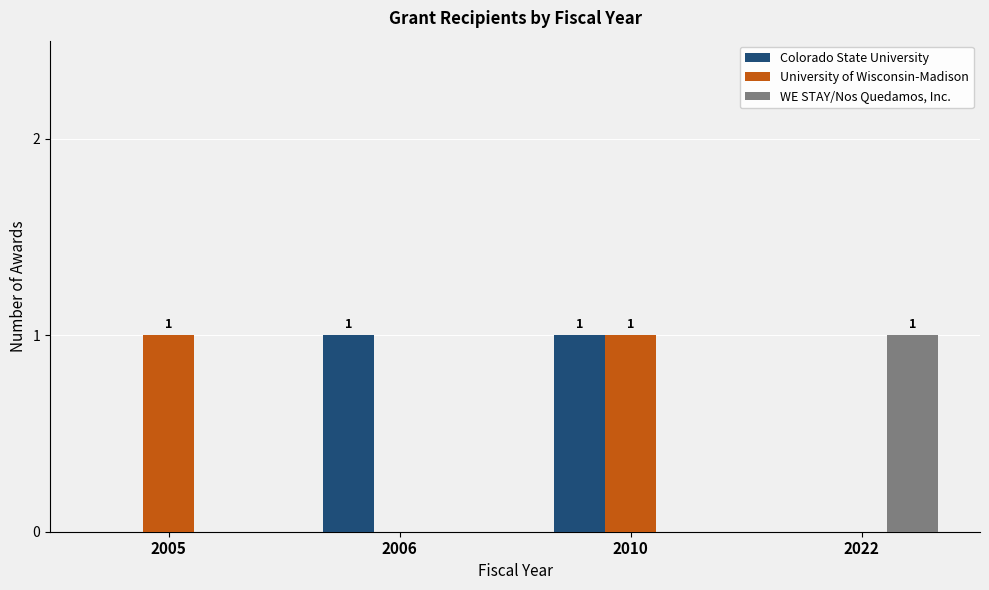

Count the number of data series in this chart.

3